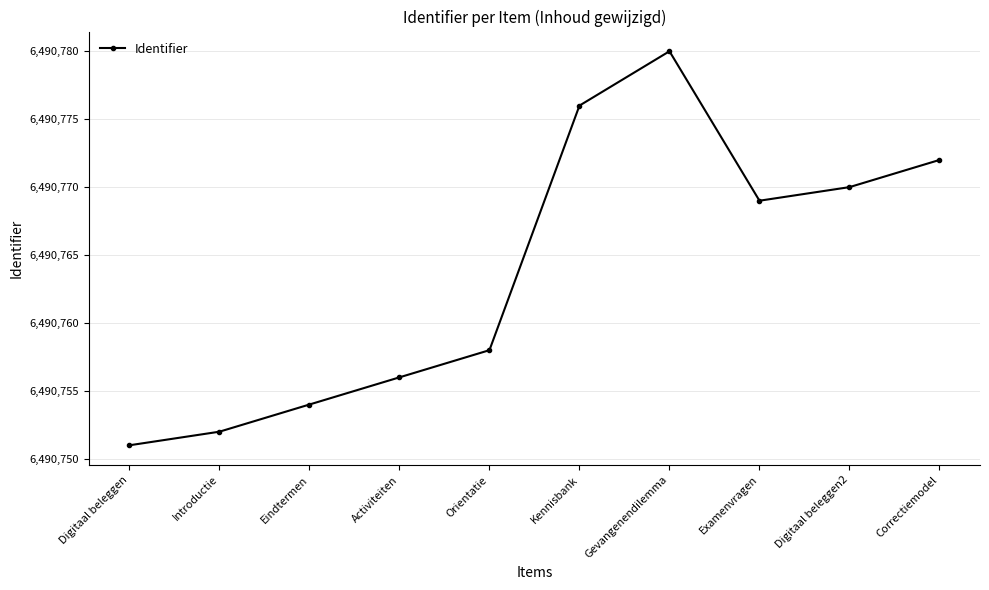

Count the number of data series in this chart.

1